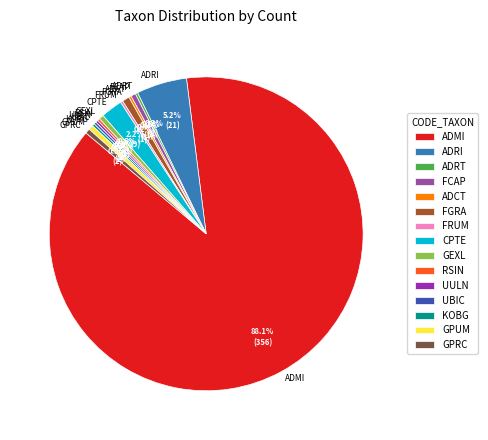

Is there any slice that represents more than half of the pie?

Yes